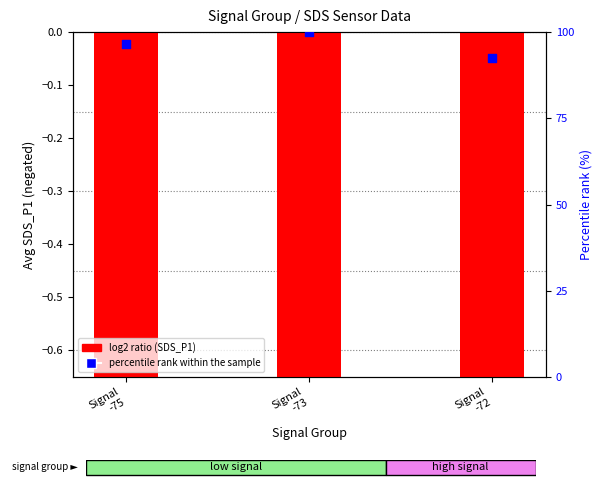

Which series reaches the maximum Y coordinate?

percentile rank within the sample